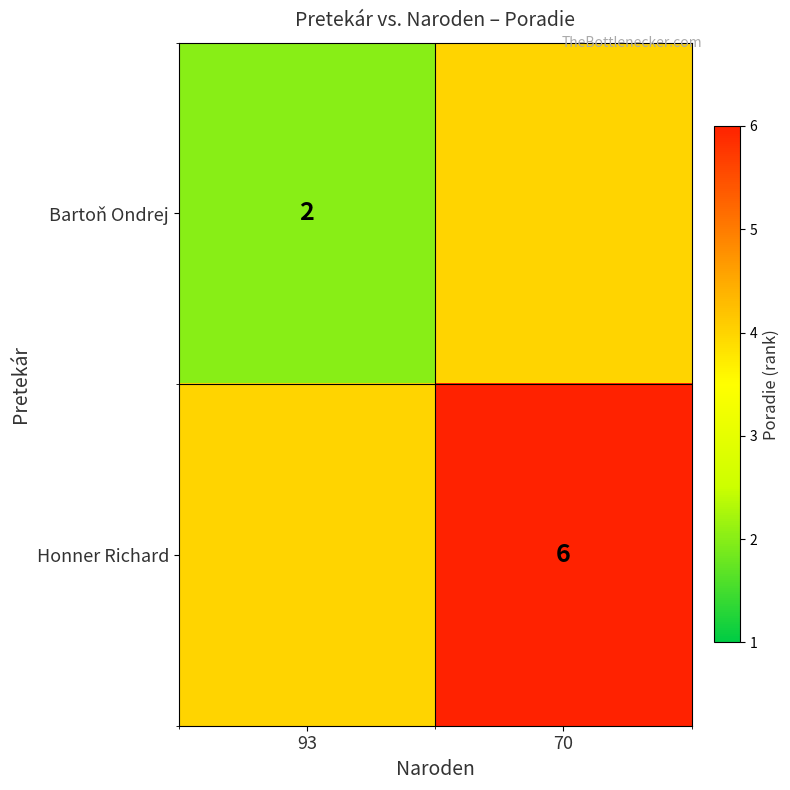

True or false: Bartoň Ondrej has a value of 3 at 93.

False